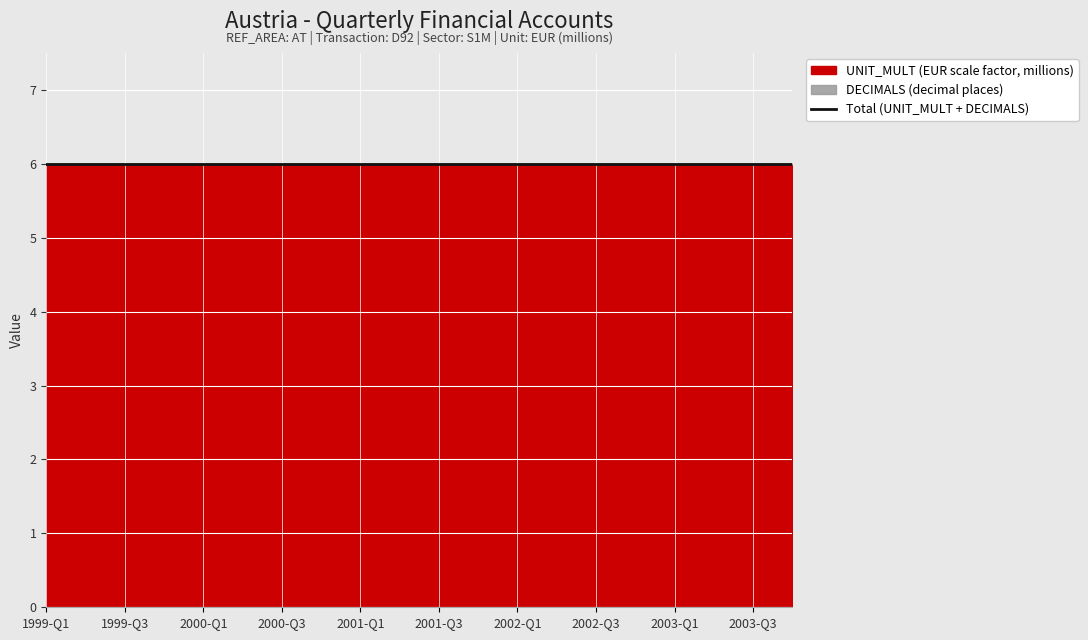

Which category has the lowest value across all series?

1999-Q1